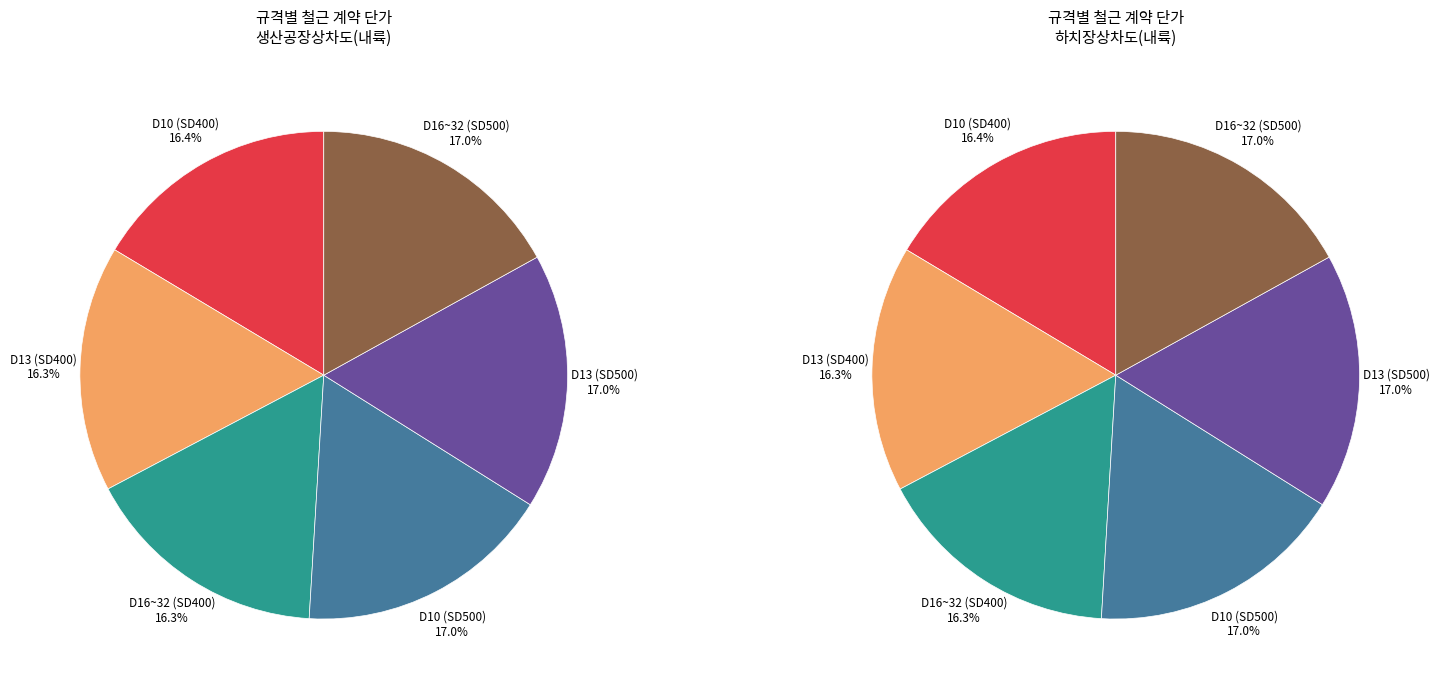

At D13 (SD500), list the series in order from largest to smallest.

하치장상차도(내륙), 생산공장상차도(내륙)